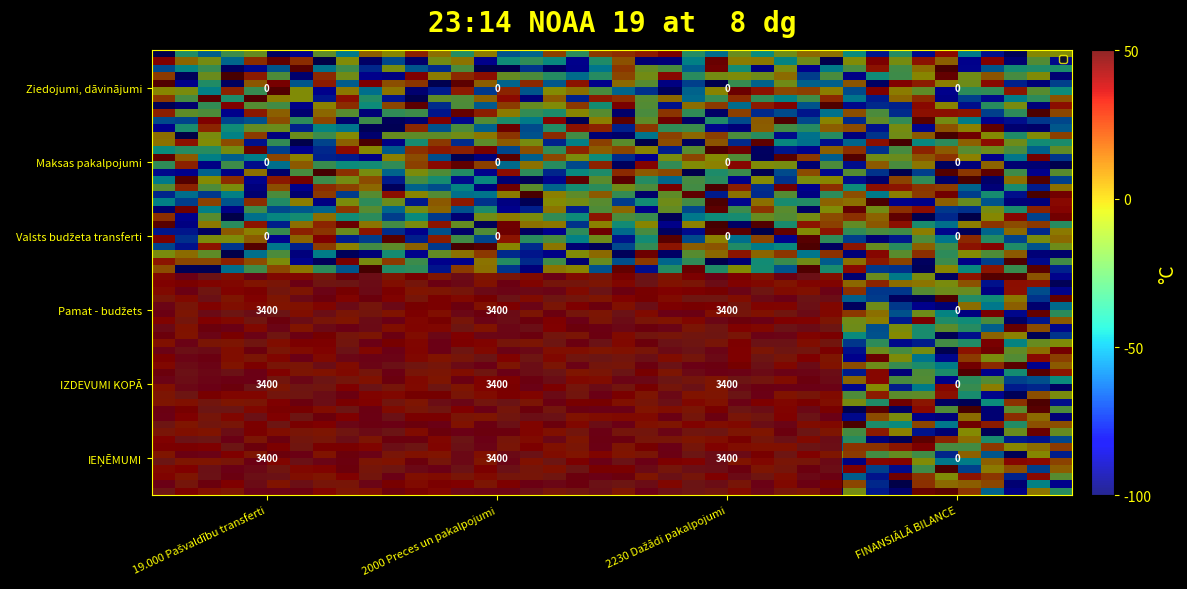

Reading left to right, list all the values displayed in this chart.

IEŅĒMUMI: 3400	3400	3400	0
IZDEVUMI KOPĀ: 3400	3400	3400	0
Pamat - budžets: 3400	3400	3400	0
Valsts budžeta transferti: 0	0	0	0
Maksas pakalpojumi: 0	0	0	0
Ziedojumi, dāvinājumi: 0	0	0	0